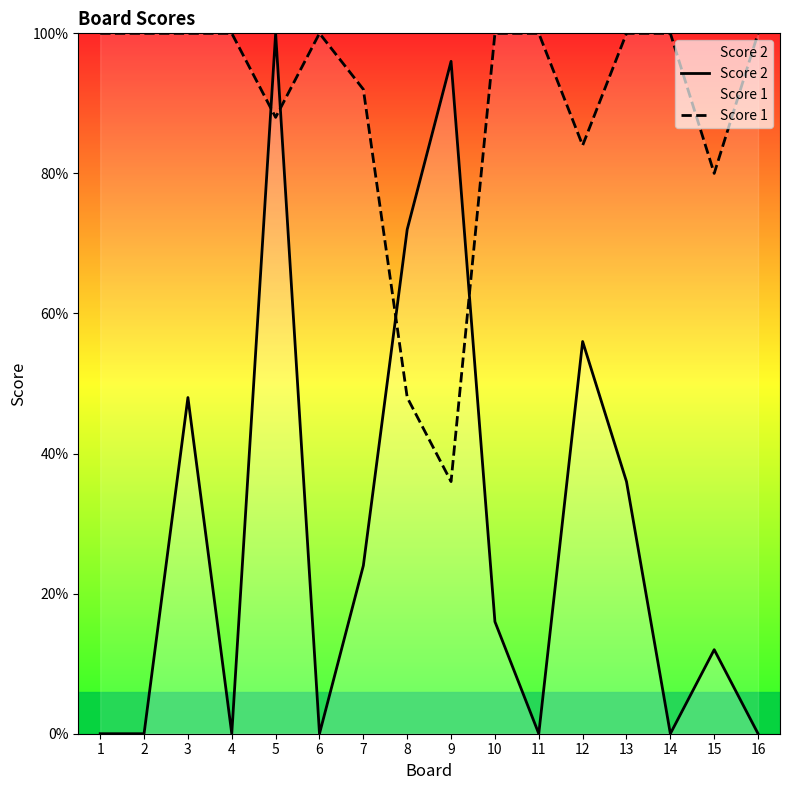

Reading left to right, what are all the values shown in this chart?

Score 2: 0	0	12	0	25	0	6	18	24	4	0	14	9	0	3	0
Score 1: 25	25	25	25	22	25	23	12	9	25	25	21	25	25	20	25